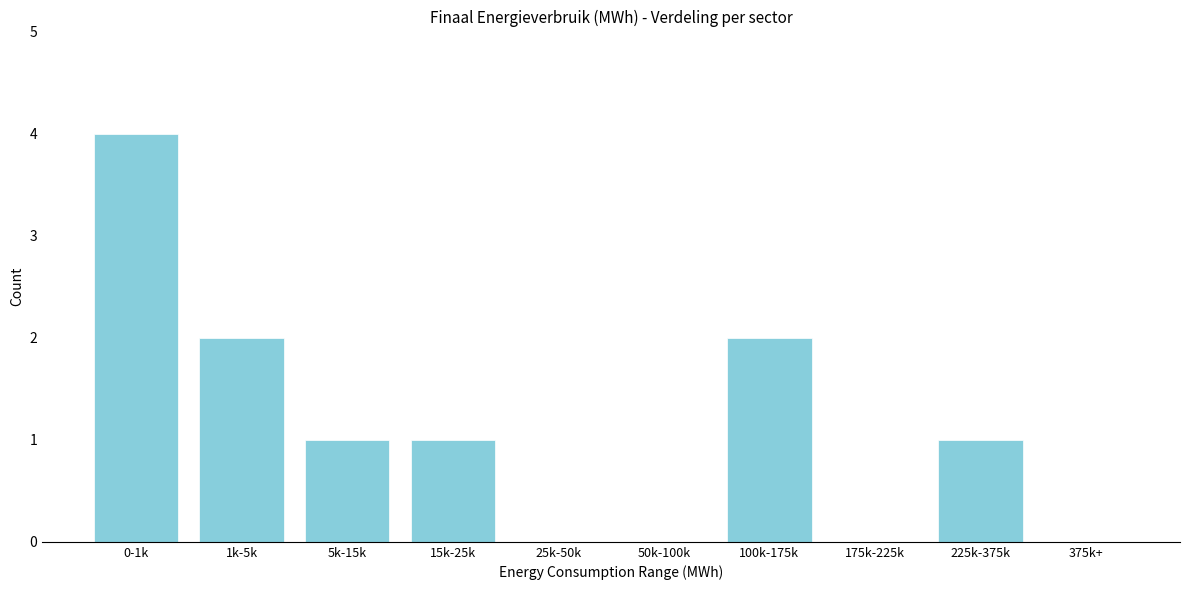

Reading left to right, transcribe all the data shown in this chart.

0-1k=4	1k-5k=2	5k-15k=1	15k-25k=1	25k-50k=0	50k-100k=0	100k-175k=2	175k-225k=0	225k-375k=1	375k+=0